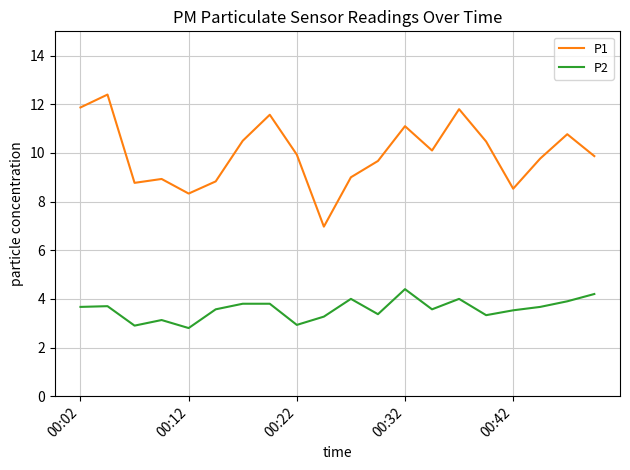

Which series has the widest spread of values?

P1